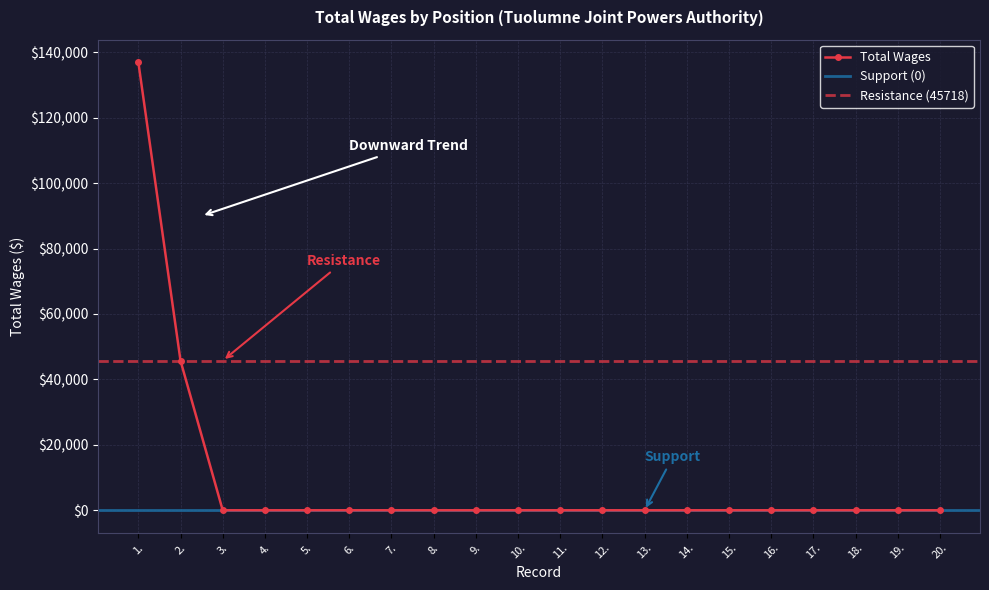

What position from the left is 12.?

12